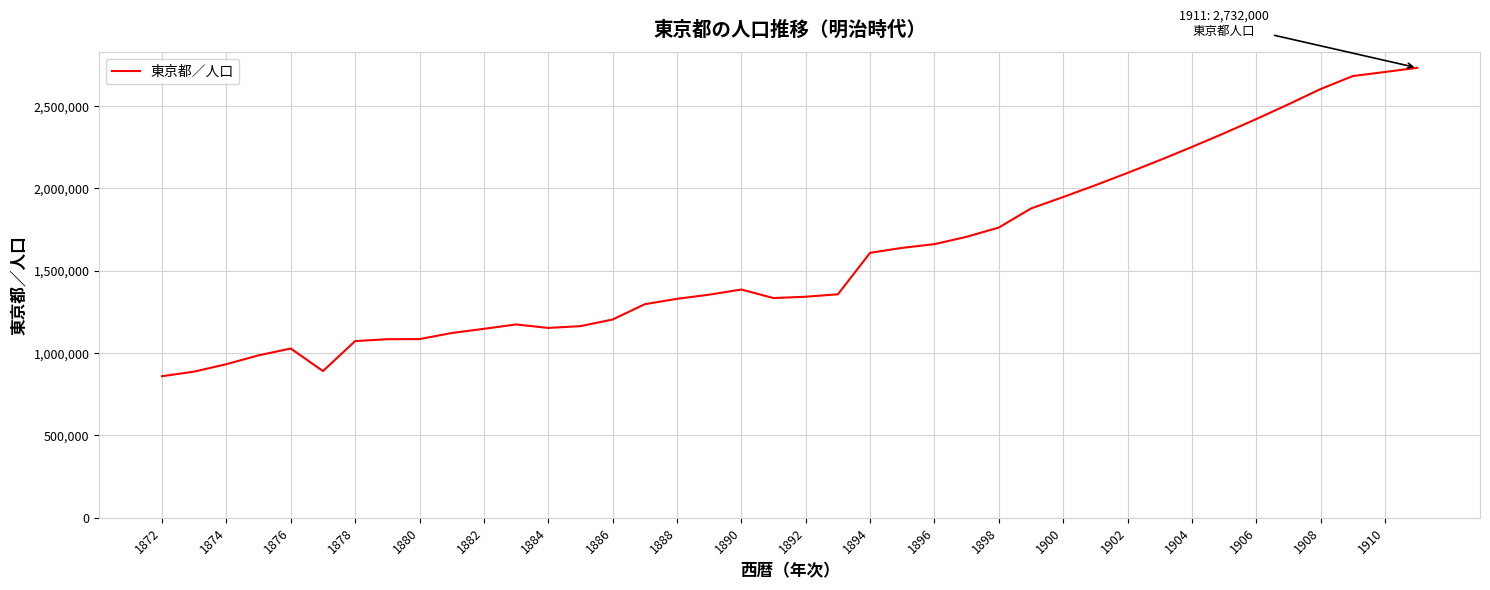

What is the difference between the maximum and minimum values?

1872655